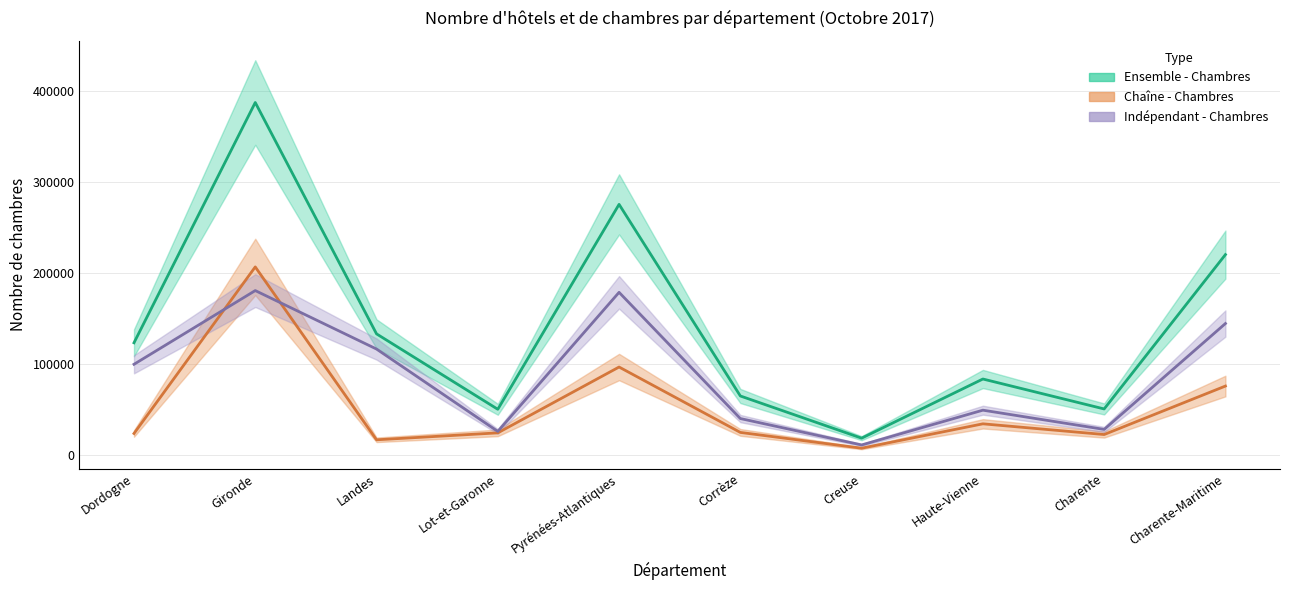

What is the lowest value of the Chaîne - Nombre series?

7471